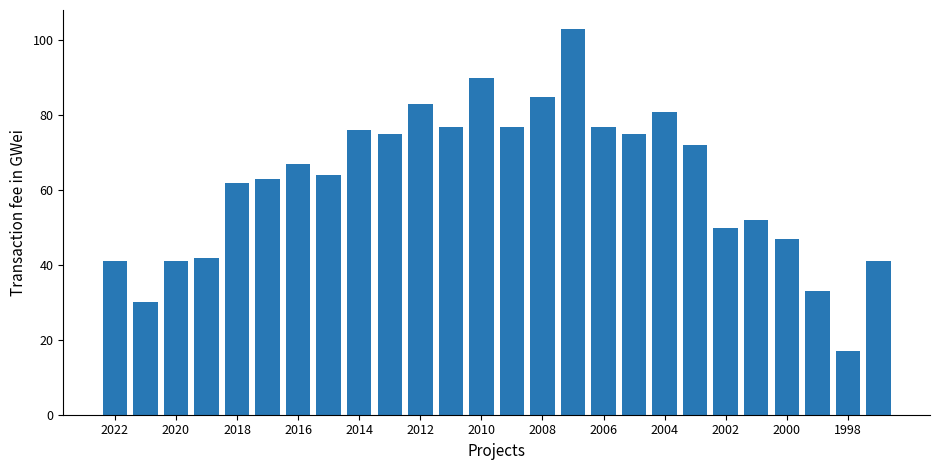

What is the value of the 14th bar from the left?

77